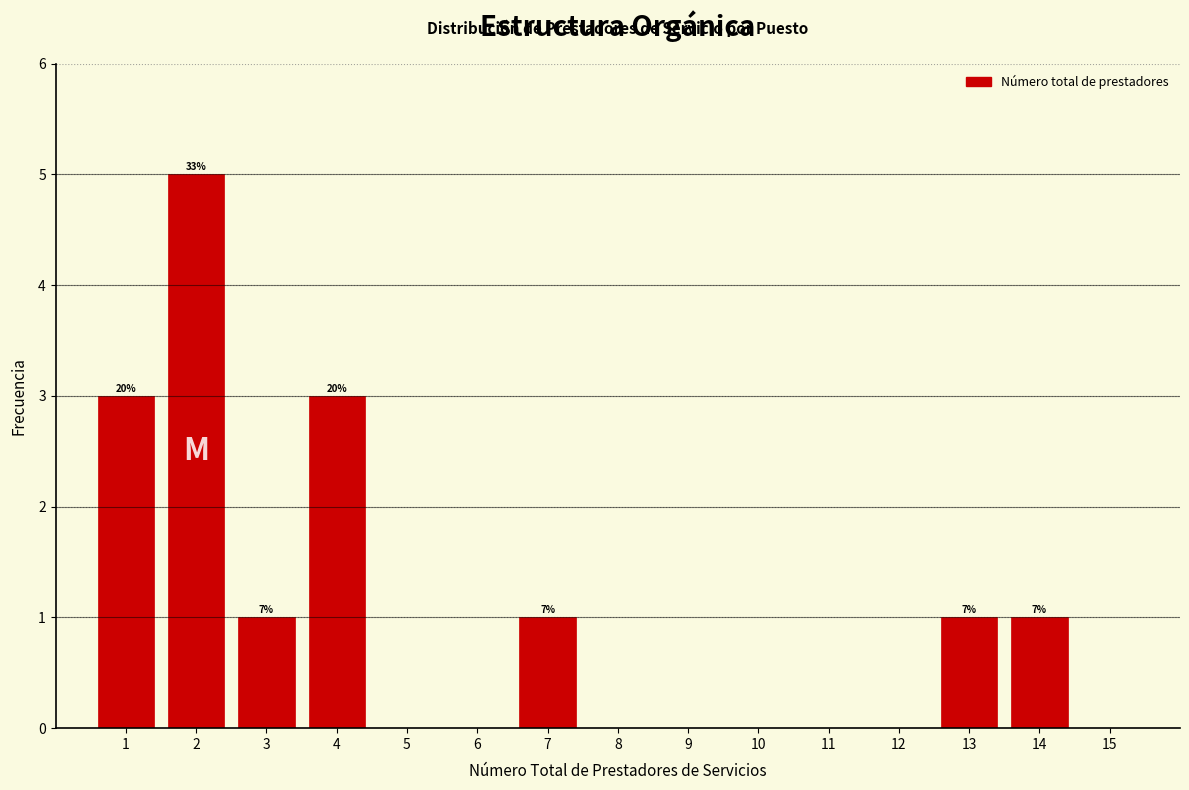

Reading left to right, what are all the values shown in this chart?

1=3	2=5	3=1	4=3	5=0	6=0	7=1	8=0	9=0	10=0	11=0	12=0	13=1	14=1	15=0